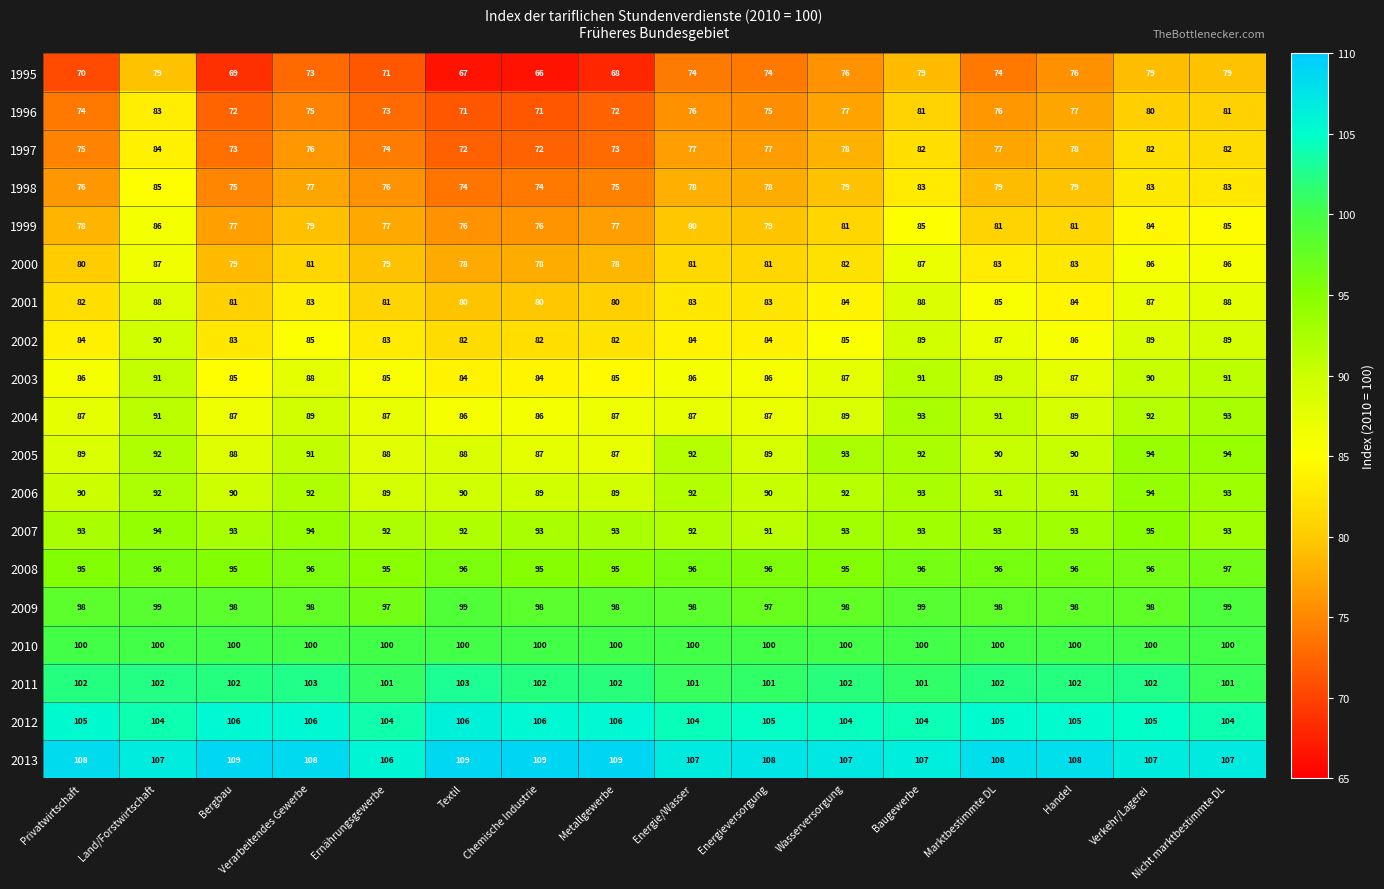

What value does the 2013 series have at Ernährungsgewerbe?

106